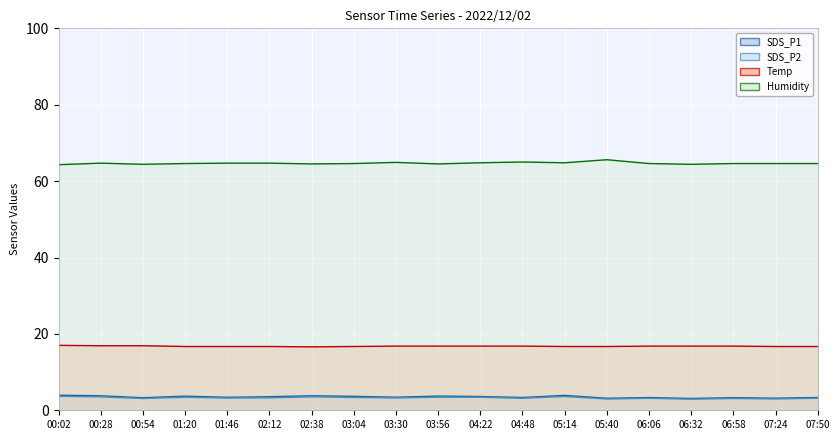

True or false: SDS_P2 line has more than 2 interior local peaks.

True